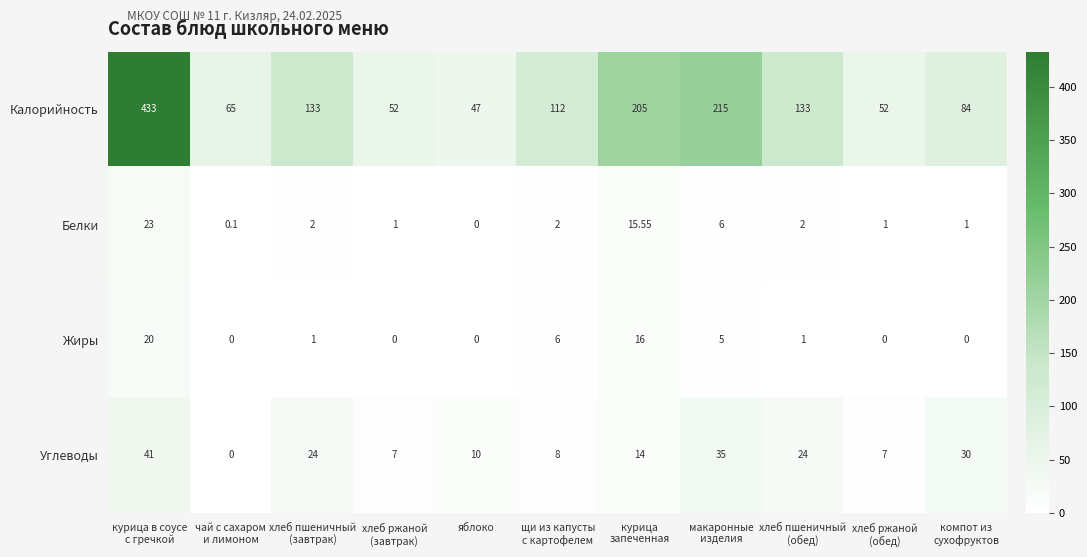

Rank the series by their maximum value, from lowest to highest.

Жиры, Белки, Углеводы, Калорийность